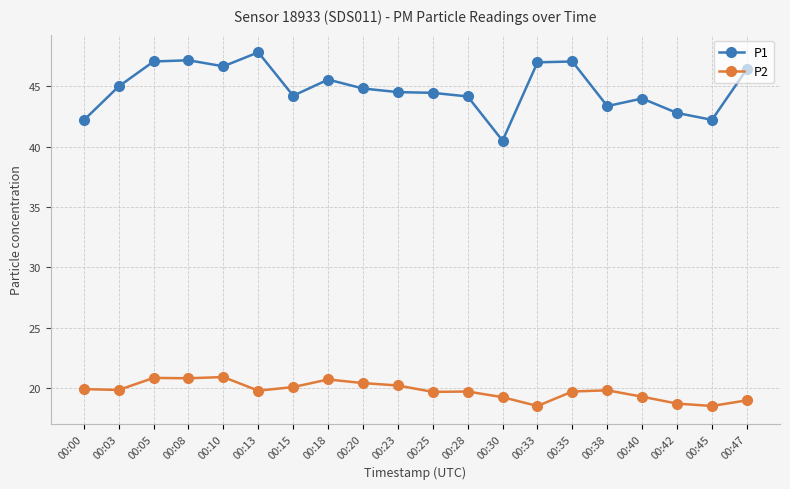

At 00:30, list the series in order from largest to smallest.

P1, P2